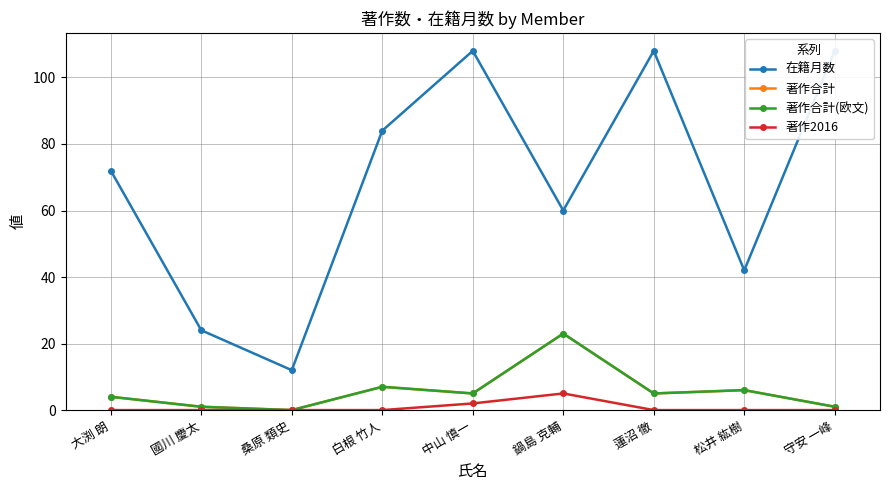

At which category is the sum across all series the highest?

中山 慎一